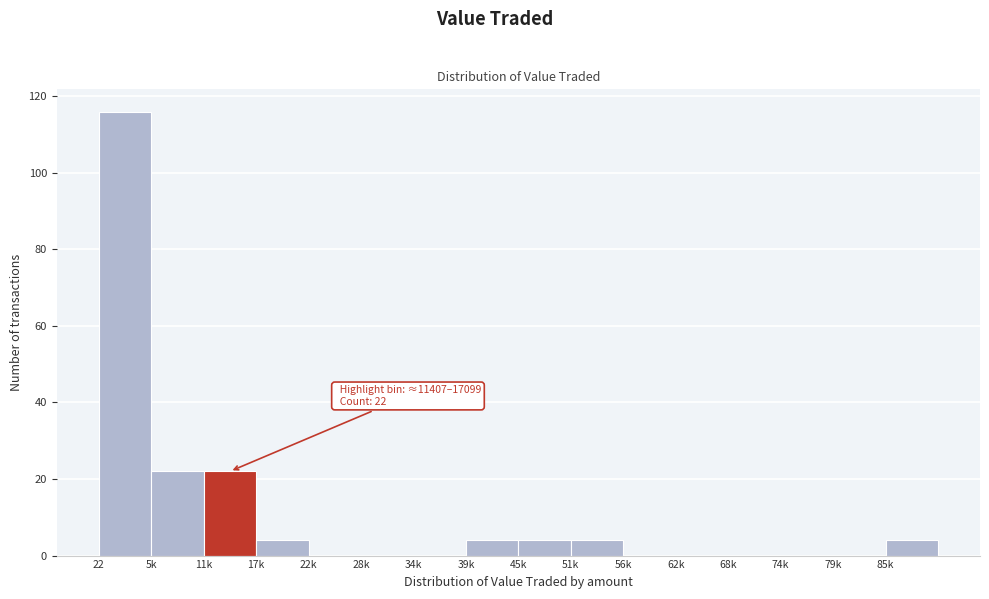

Reading right to left, what are all the values shown in this chart?

85k=4	79k=0	74k=0	68k=0	62k=0	56k=0	51k=4	45k=4	39k=4	34k=0	28k=0	22k=0	17k=4	11k=22	5k=22	22=116